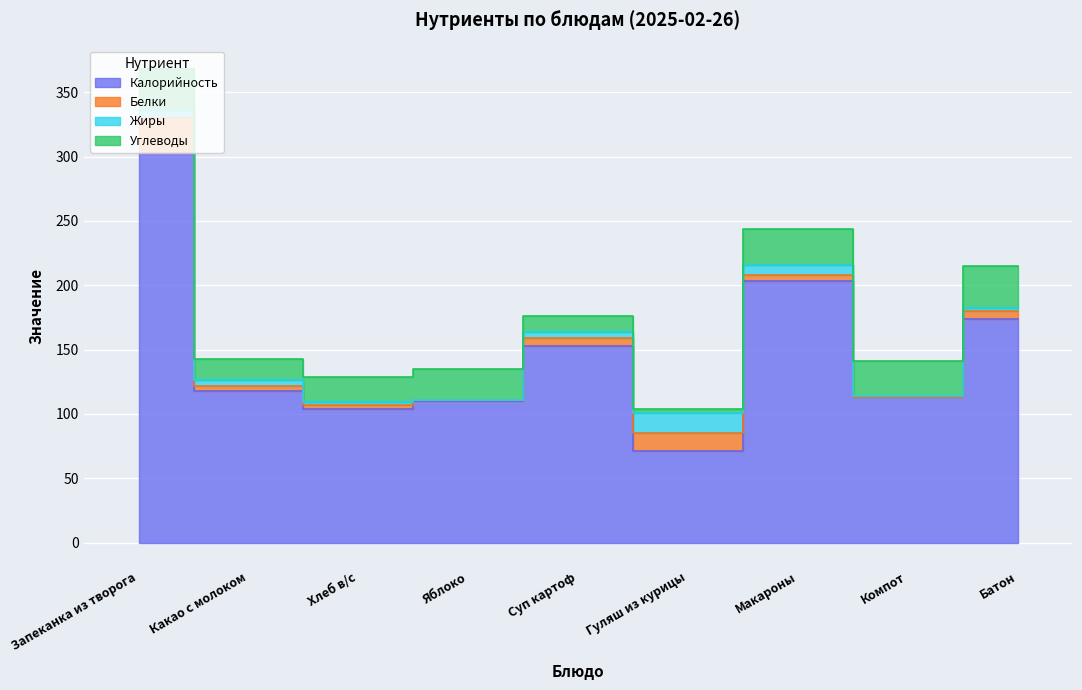

True or false: Белки has more than 2 interior local peaks.

False